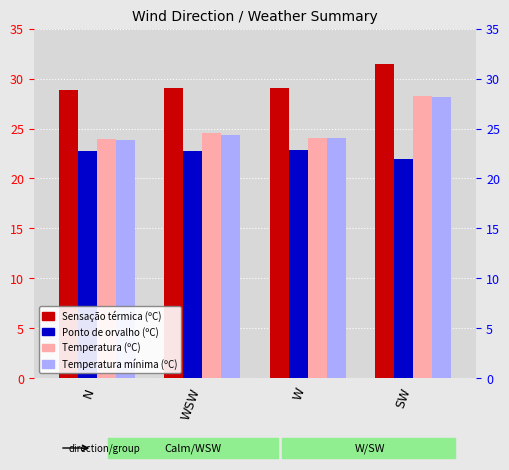

At how many categories does at least one series exceed 27?

4